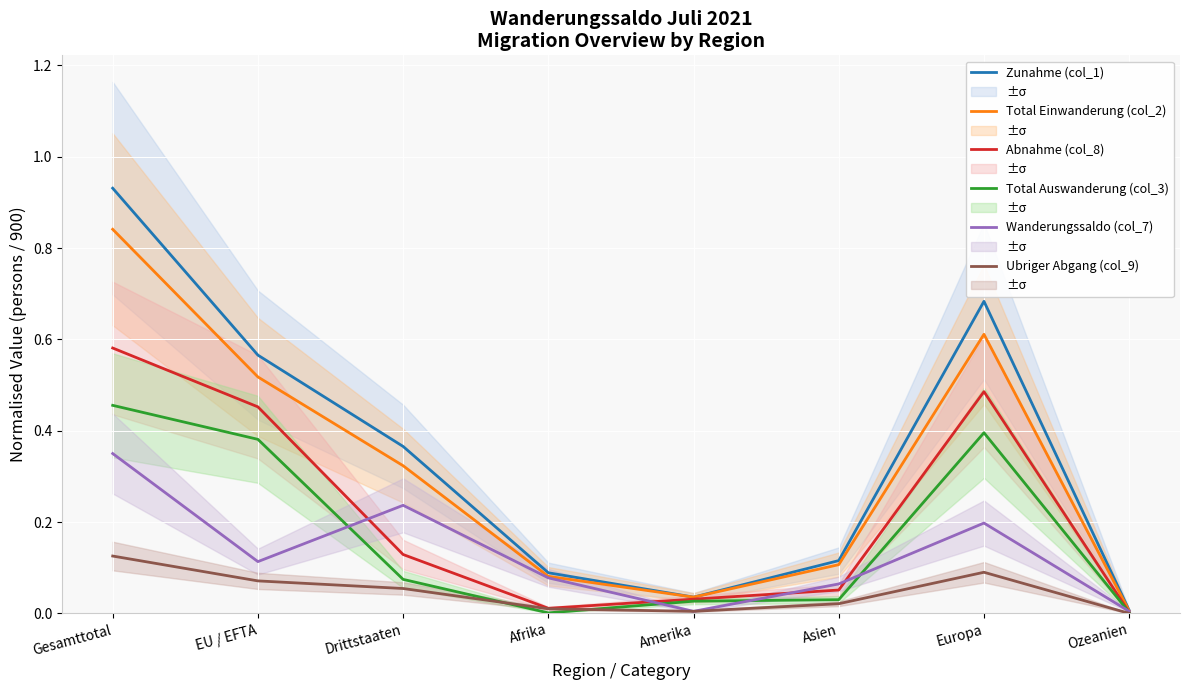

At which category does the chart reach its peak across all series?

Gesamttotal